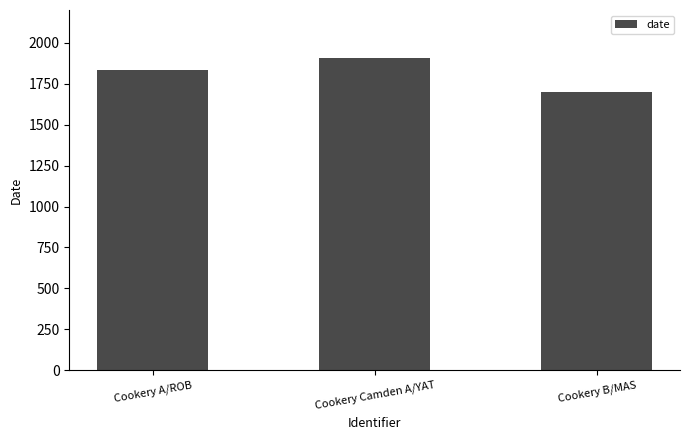

What is the sum of all values?

5443